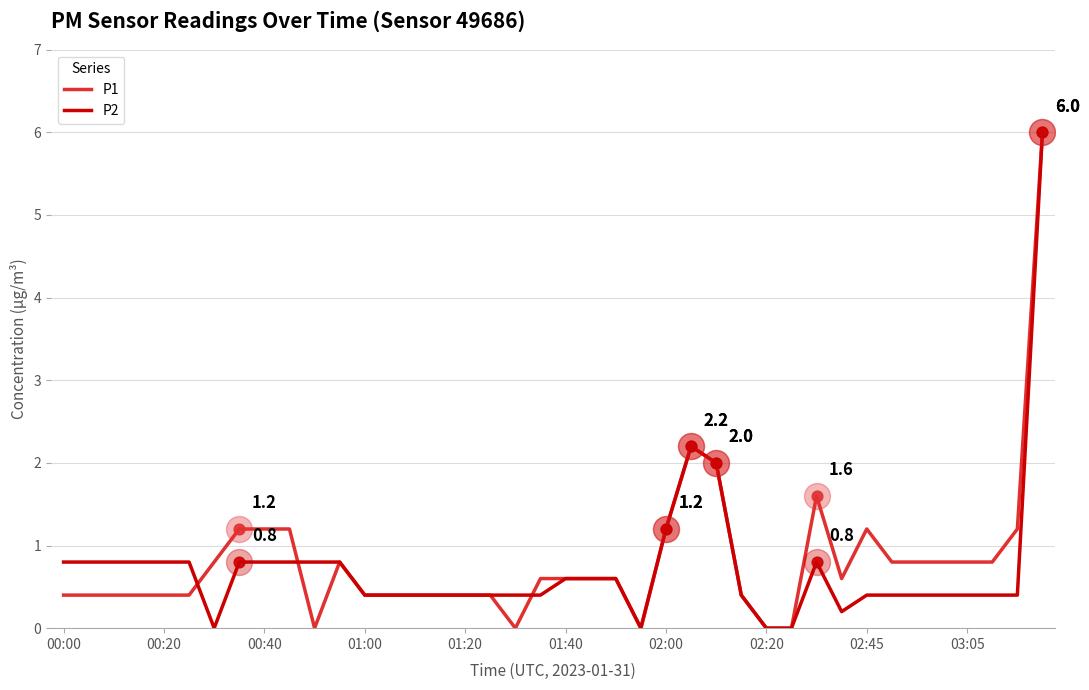

At how many categories does at least one series exceed 1?

10